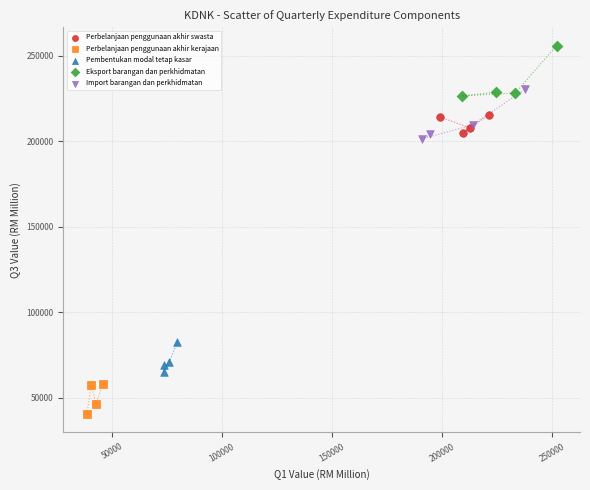

Which series has the widest spread of Y values?

Eksport barangan dan perkhidmatan